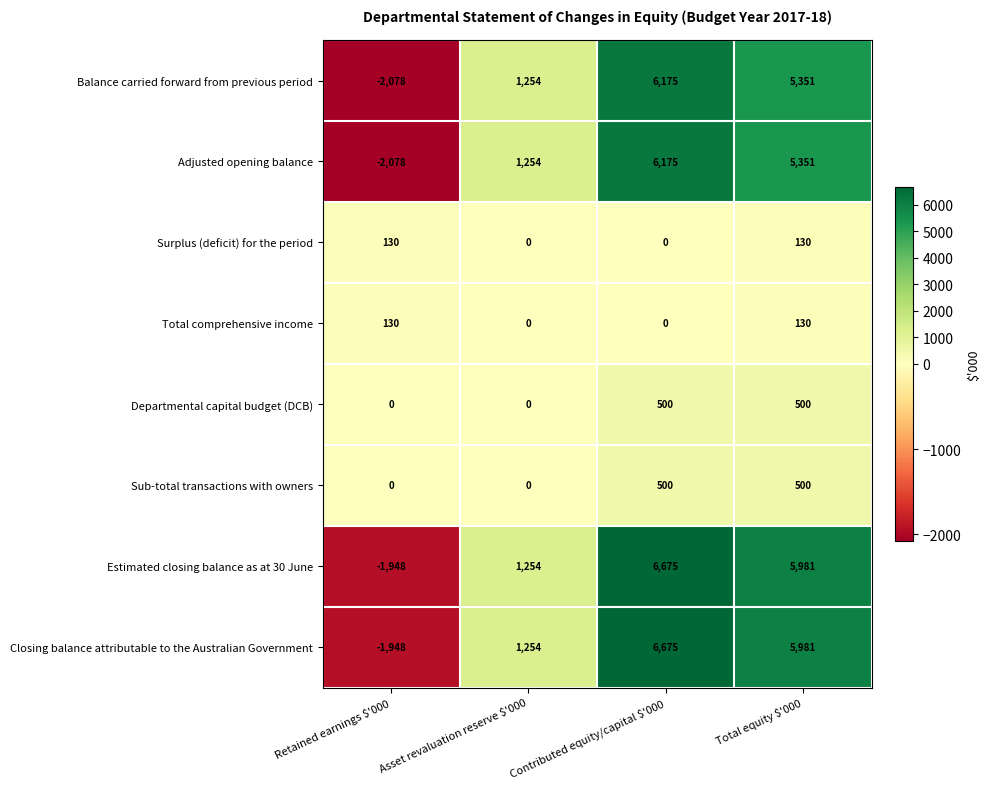

What is the difference between the highest and lowest values at Contributed equity/capital $'000?

6675